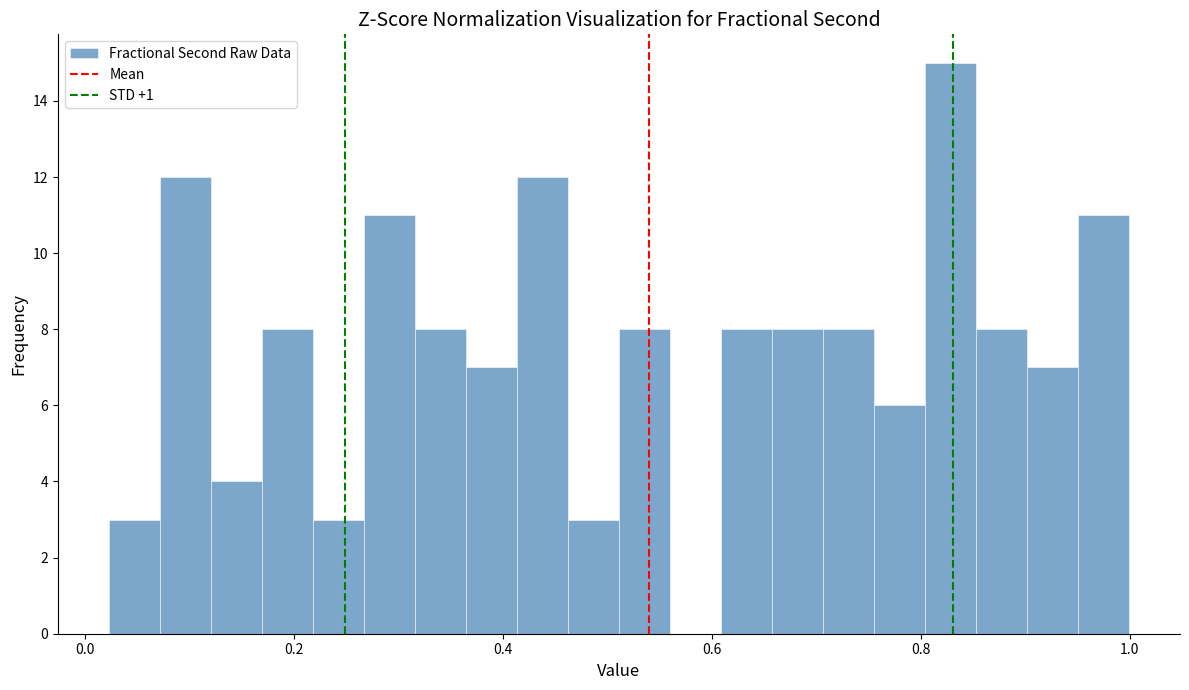

Around what value on the x-axis is the tallest bar? Give the approximate position of its centre, as read against the axis.

0.82